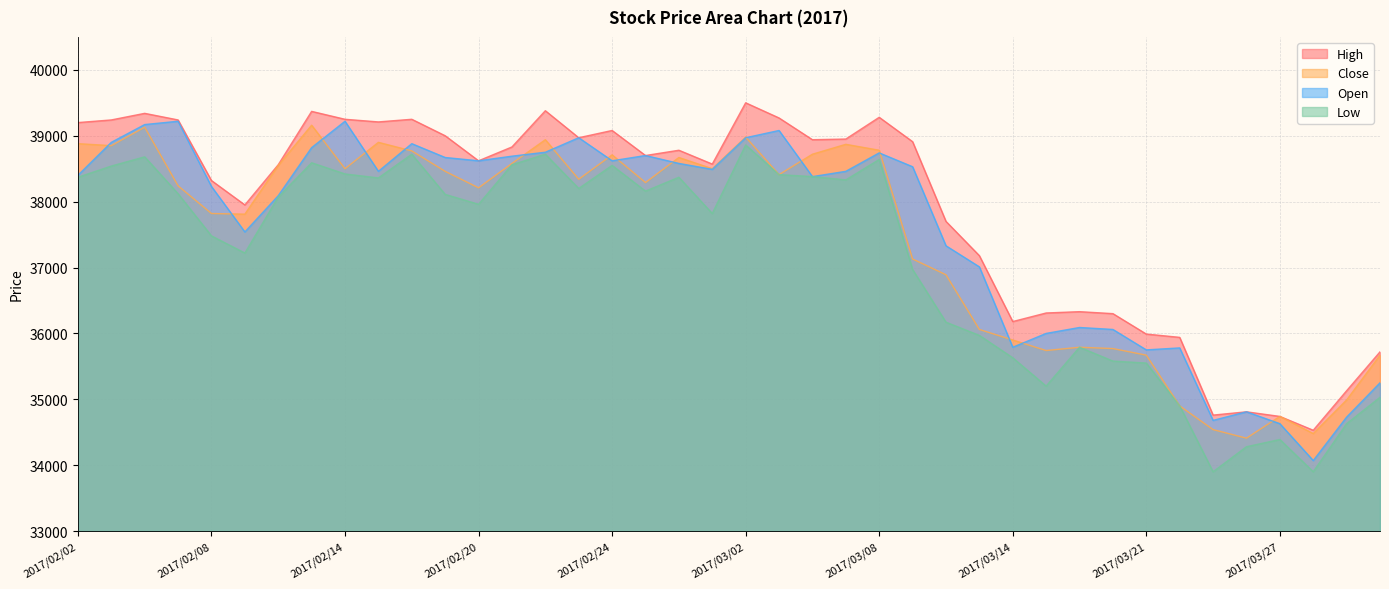

At which label is Open closest to 36645?

2017/03/13